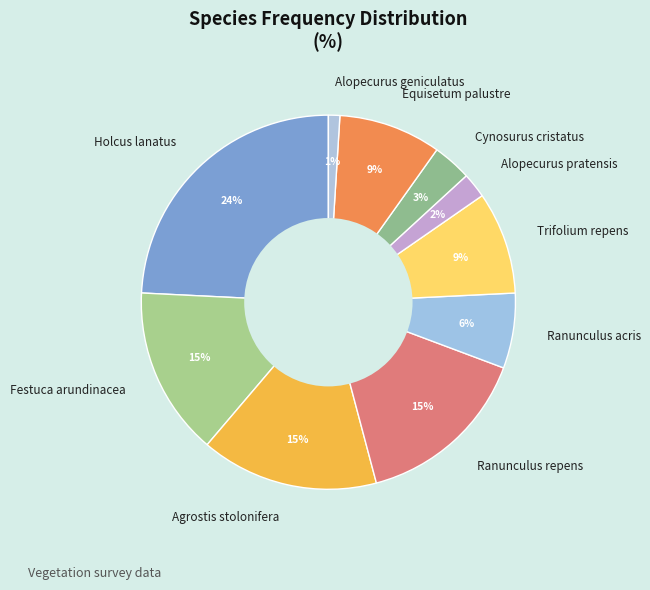

Does Trifolium repens account for over 50% of the chart?

No